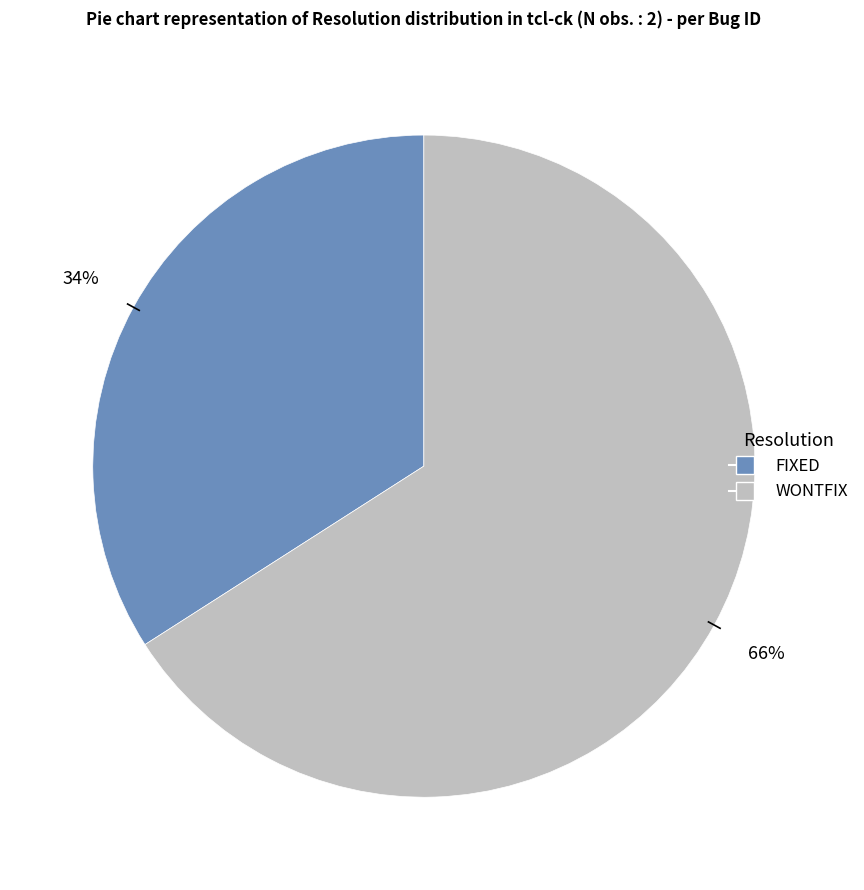

Which category has the biggest portion of the pie?

WONTFIX